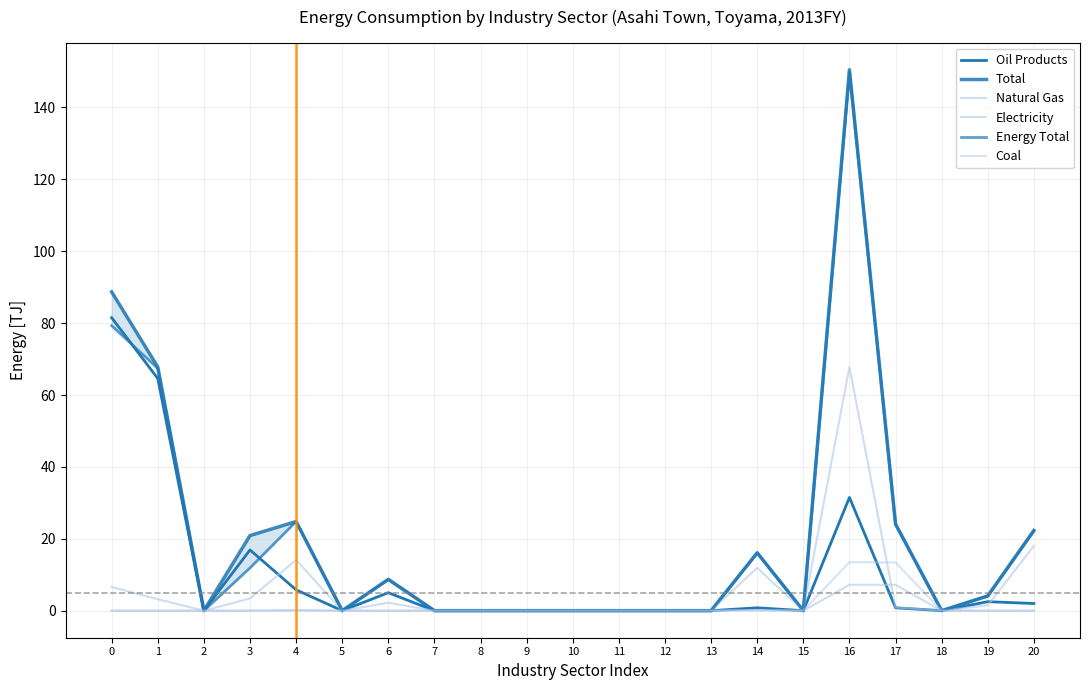

Reading left to right, extract all data points from this chart.

Oil Products: 0=81.5	1=64.6	2=0.0	3=16.9	4=5.8	5=0.0	6=5.0	7=0.0	8=0.0	9=0.0	10=0.0	11=0.0	12=0.0	13=0.0	14=0.8	15=0.0	16=31.5	17=0.8	18=0.0	19=2.5	20=2.0
Total: 0=88.7	1=67.8	2=0.0	3=20.9	4=24.8	5=0.0	6=8.7	7=0.0	8=0.0	9=0.0	10=0.0	11=0.0	12=0.0	13=0.0	14=16.1	15=0.0	16=150.5	17=24.1	18=0.0	19=4.1	20=22.3
Natural Gas: 0=0.0	1=0.0	2=0.0	3=0.0	4=0.2	5=0.0	6=0.0	7=0.0	8=0.0	9=0.0	10=0.0	11=0.0	12=0.0	13=0.0	14=0.2	15=0.0	16=7.2	17=7.2	18=0.0	19=0.0	20=0.0
Electricity: 0=6.6	1=3.2	2=0.0	3=3.4	4=14.1	5=0.0	6=2.2	7=0.0	8=0.0	9=0.0	10=0.0	11=0.0	12=0.0	13=0.0	14=11.9	15=0.0	16=67.8	17=0.9	18=0.0	19=1.5	20=18.0
Energy Total: 0=79.3	1=67.4	2=0.0	3=11.9	4=24.8	5=0.0	6=8.7	7=0.0	8=0.0	9=0.0	10=0.0	11=0.0	12=0.0	13=0.0	14=16.1	15=0.0	16=149.8	17=24.0	18=0.0	19=4.1	20=22.3
Coal: 0=0.0	1=0.0	2=0.0	3=0.0	4=0.0	5=0.0	6=0.0	7=0.0	8=0.0	9=0.0	10=0.0	11=0.0	12=0.0	13=0.0	14=0.0	15=0.0	16=13.5	17=13.4	18=0.0	19=0.0	20=0.0